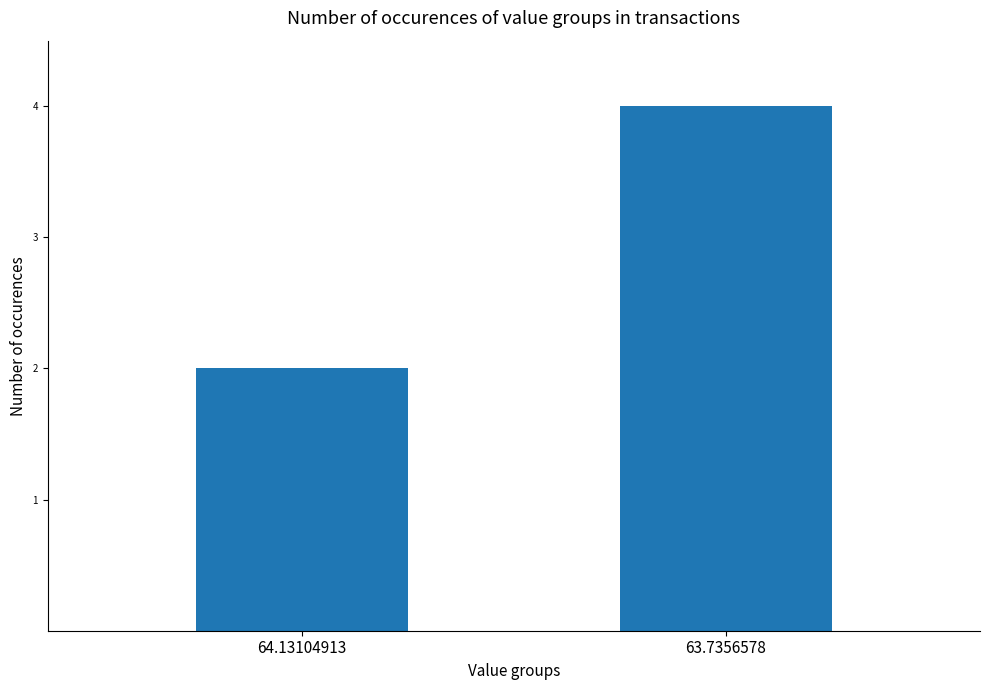

The chart shows a value of 7 at 63.7356578. True or false?

False